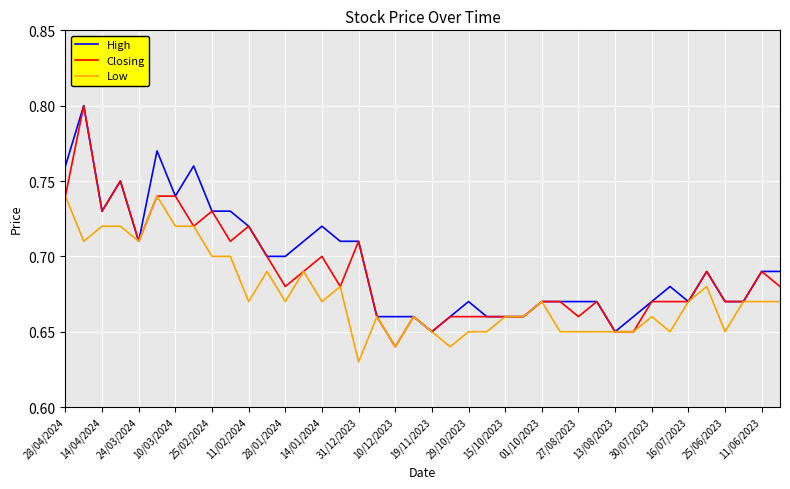

Rank the series by their average value, from lowest to highest.

Low, Closing, High